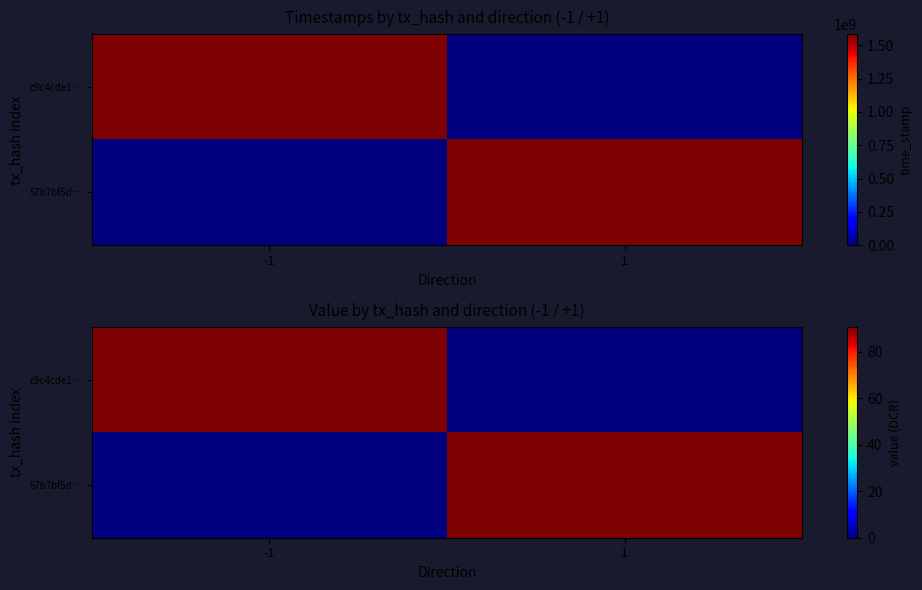

What is the average value of the 57b7bf5d… series?

45.3